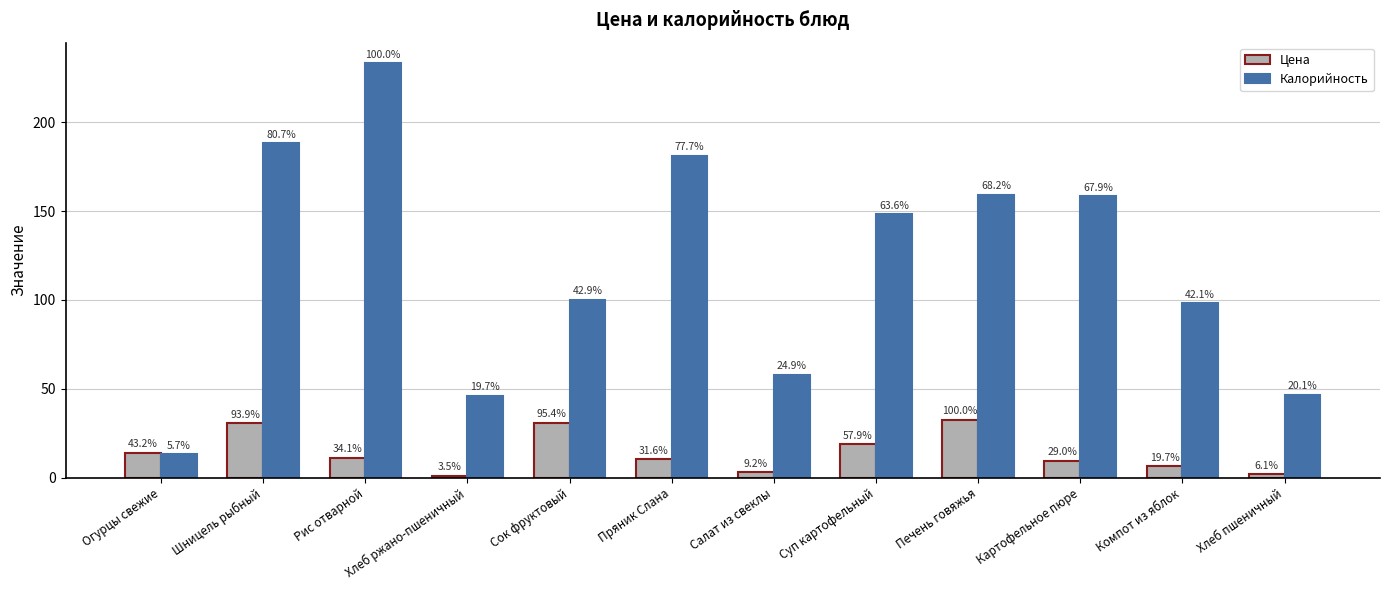

What is the value of the Цена bar at the 11th from the left?

6.4